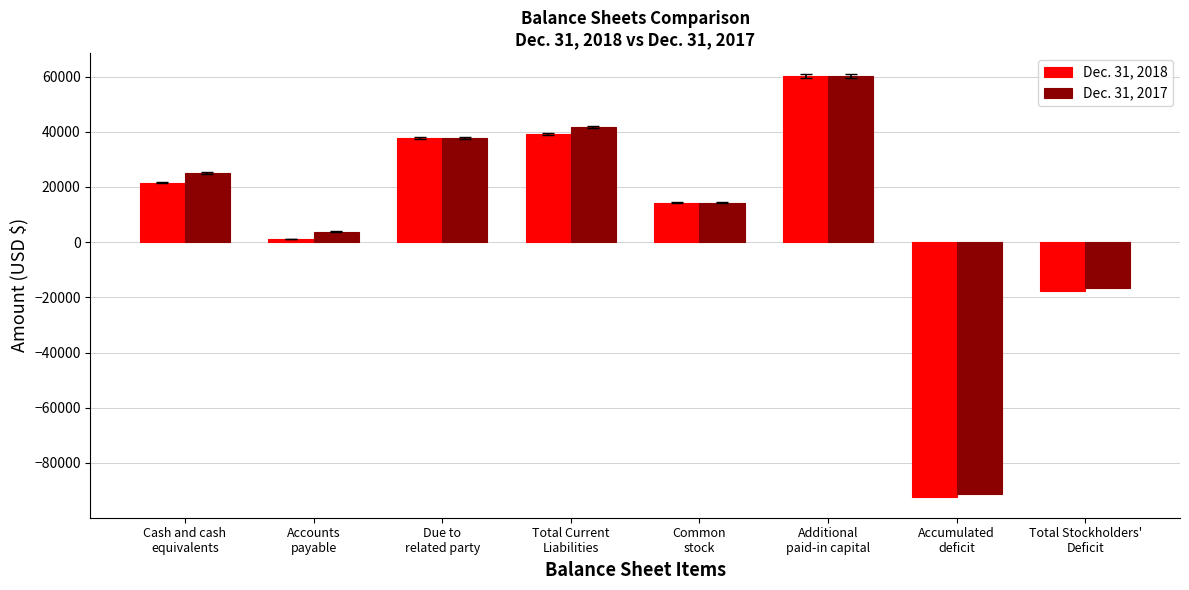

What are all the series names shown in the legend?

Dec. 31, 2018, Dec. 31, 2017